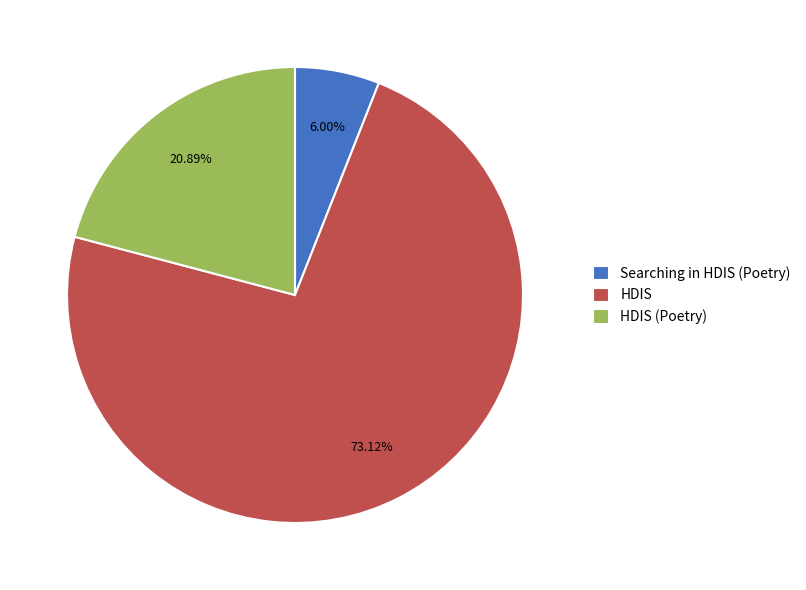

Does HDIS (Poetry) represent more than half of the total?

No